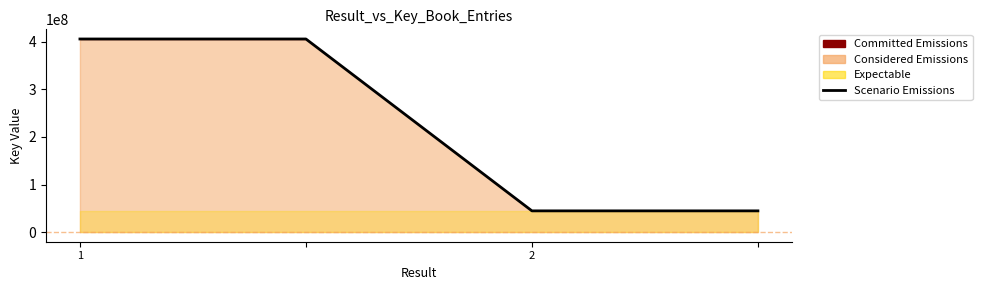

Which has a higher value, 3 or 2?

2